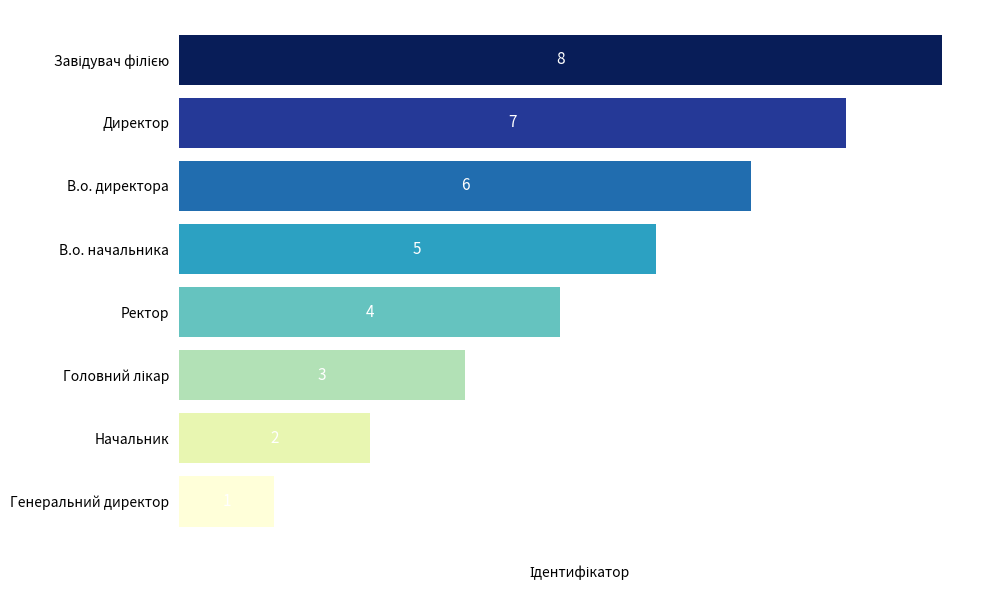

How many data points are less than 5?

4